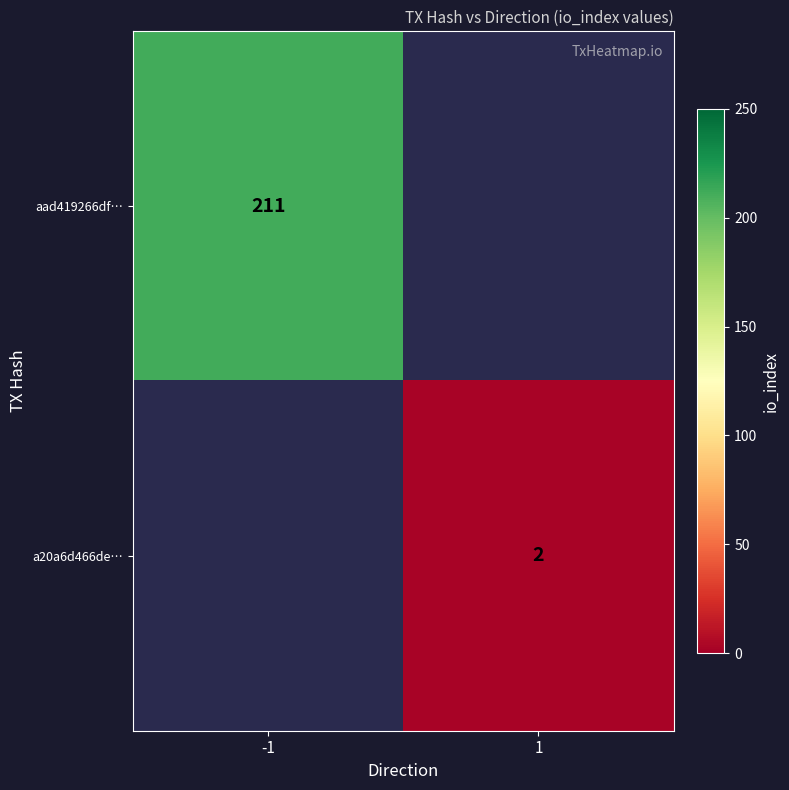

What is the minimum value shown in the chart?

2.0